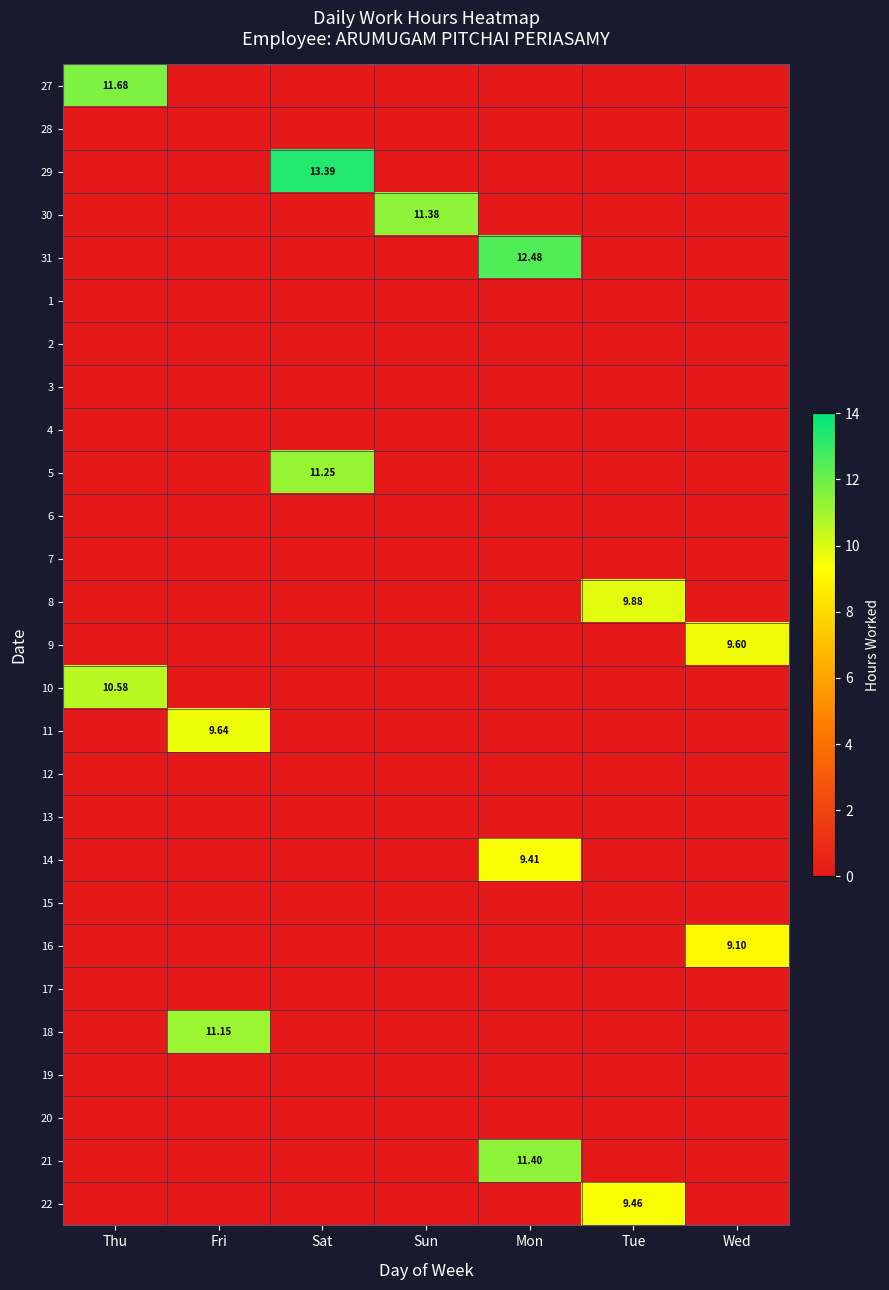

Which series has the largest total across all categories?

29